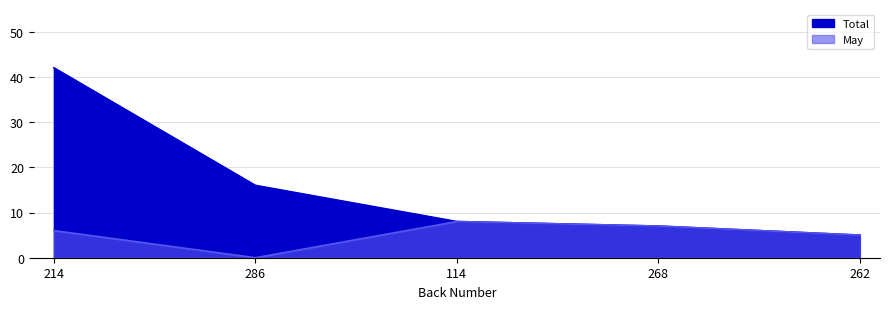

What are all the series names shown in the legend?

Total, May